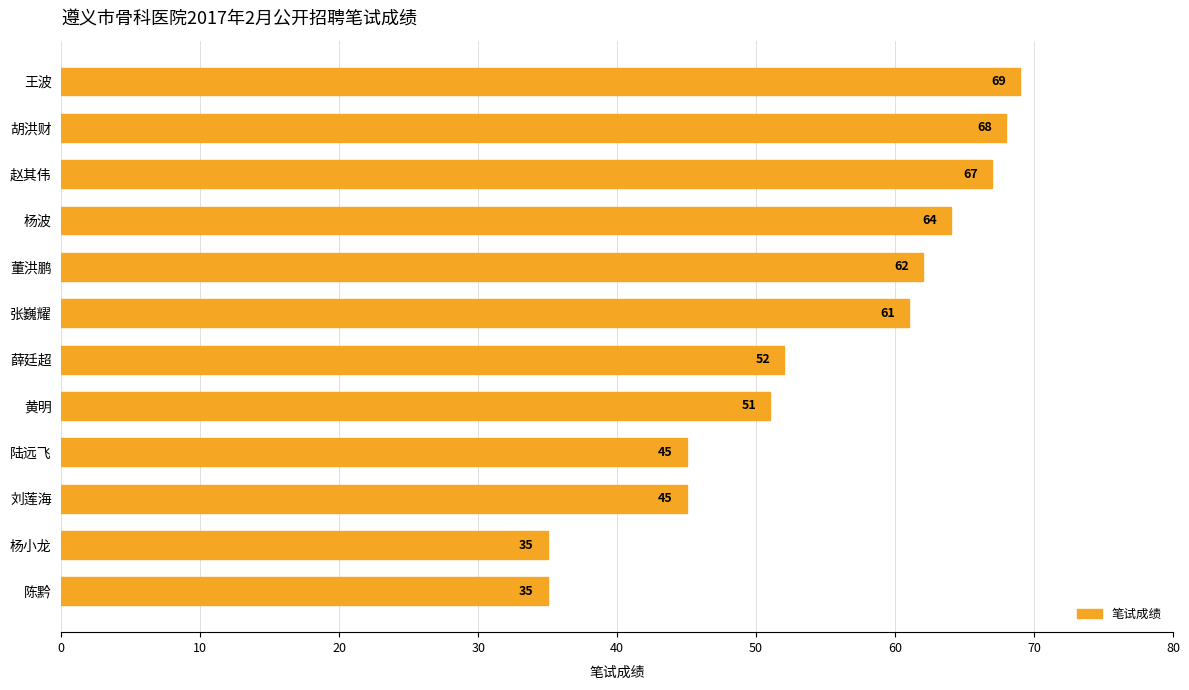

The value at 刘莲海 is 74. True or false?

False